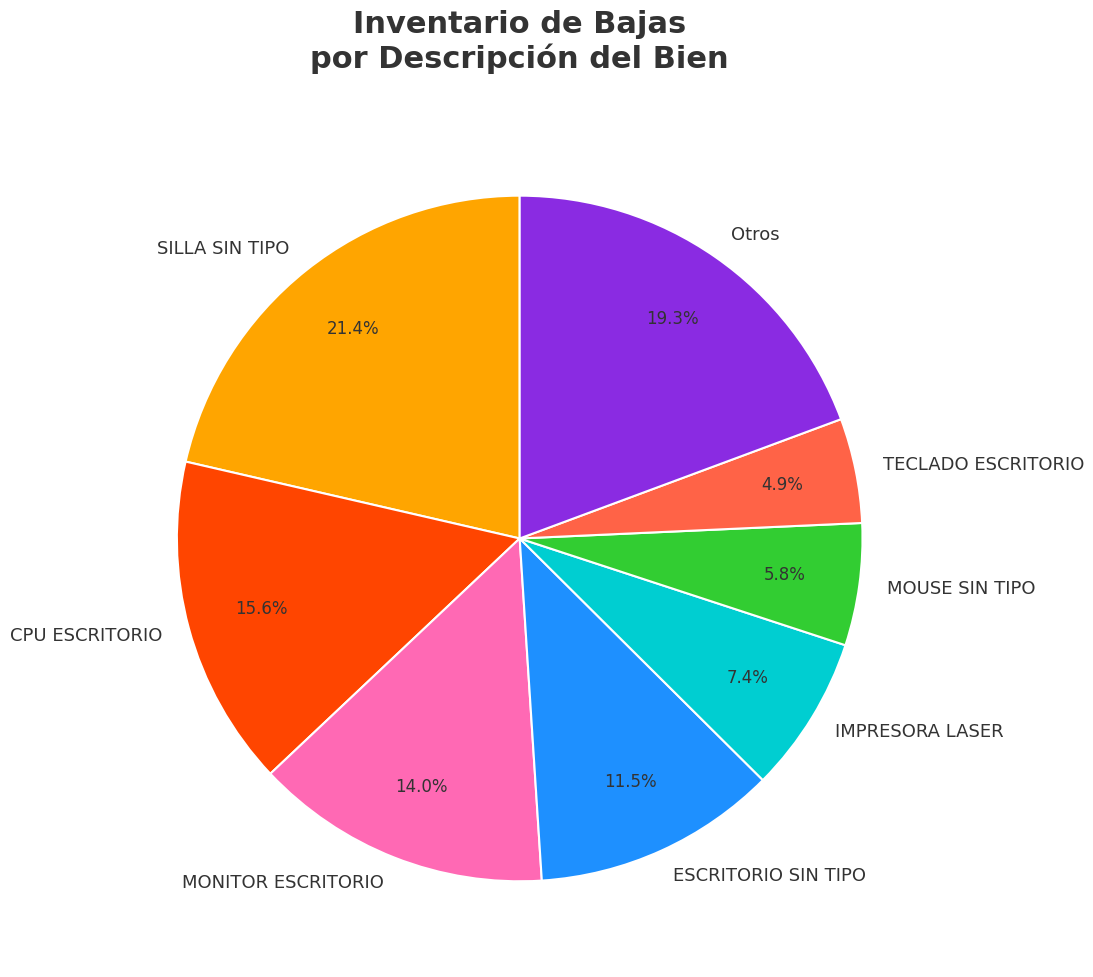

Approximately how many times larger is the value at Otros compared to MONITOR ESCRITORIO?

1.4